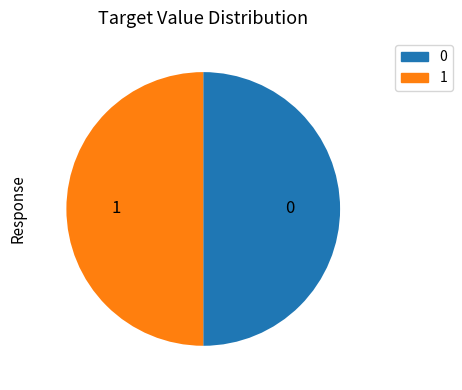

True or false: 1 accounts for 50% of the total.

True